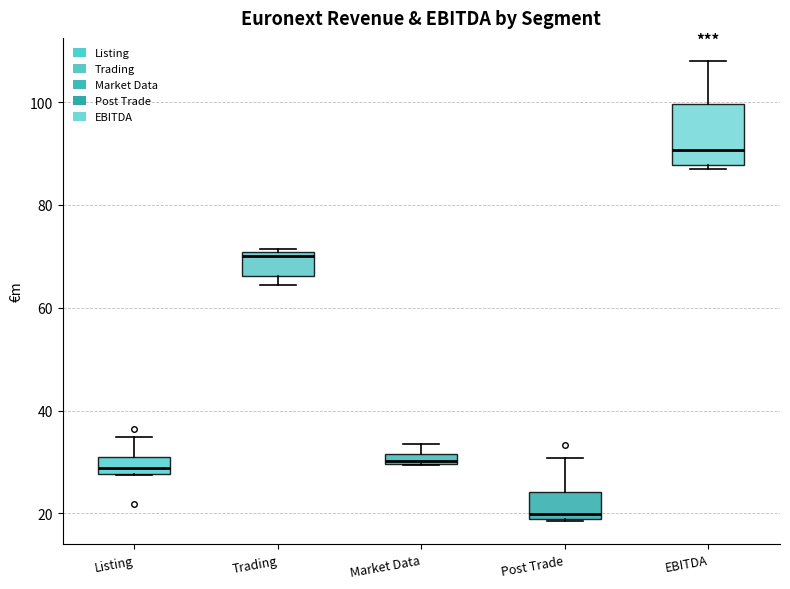

Where is the upper edge of the box for Post Trade on the y-axis? The values are not printed on the chart, so give them approximately, as read against the axis.

24